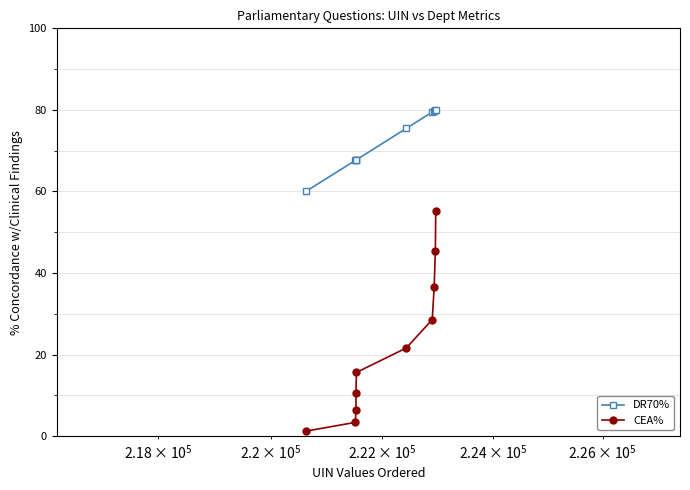

What are all the series names shown in the legend?

DR70%, CEA%